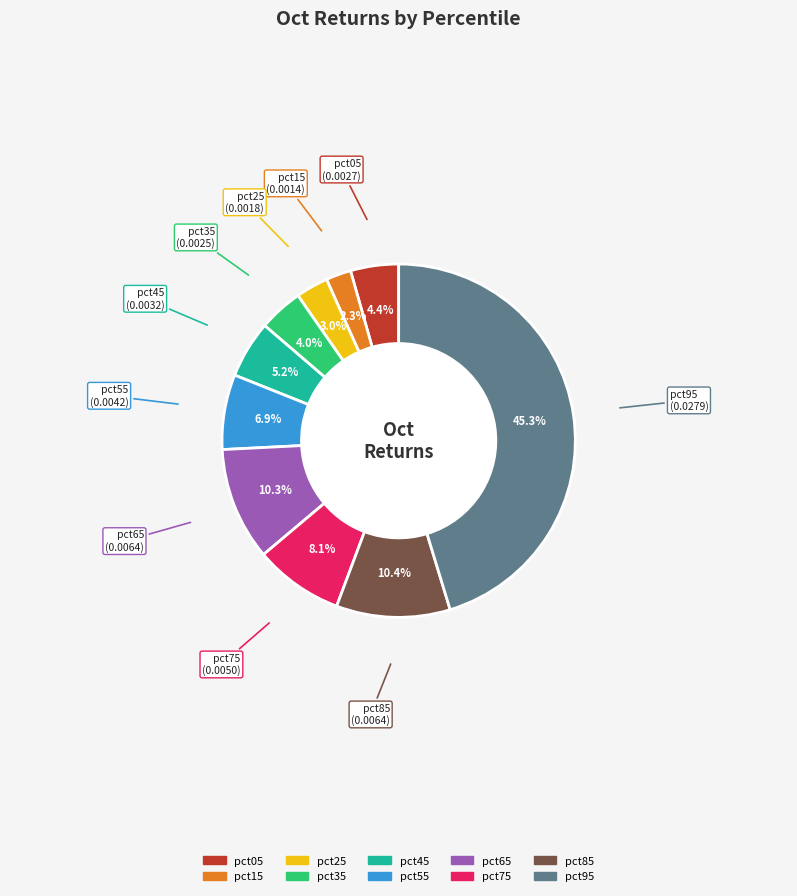

To the nearest percent, what is the combined percentage of pct15 and pct45?

8%